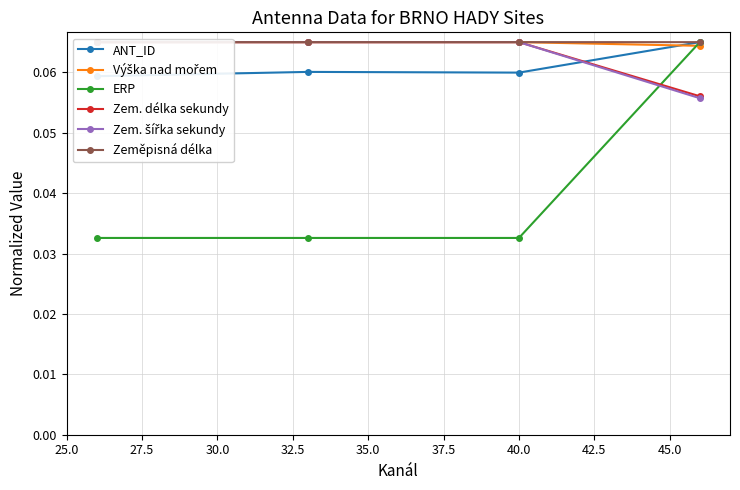

How many ERP values are between 0 and 1?

4